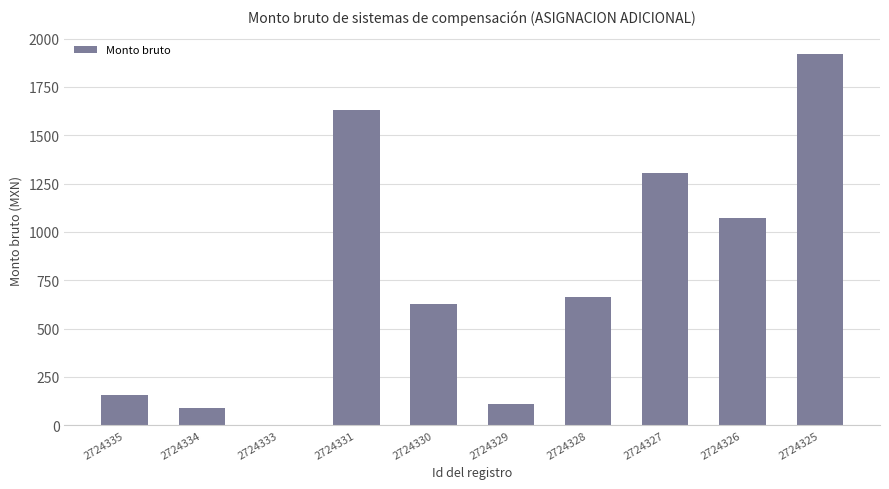

The value at 2724325 is 1252.1. True or false?

False